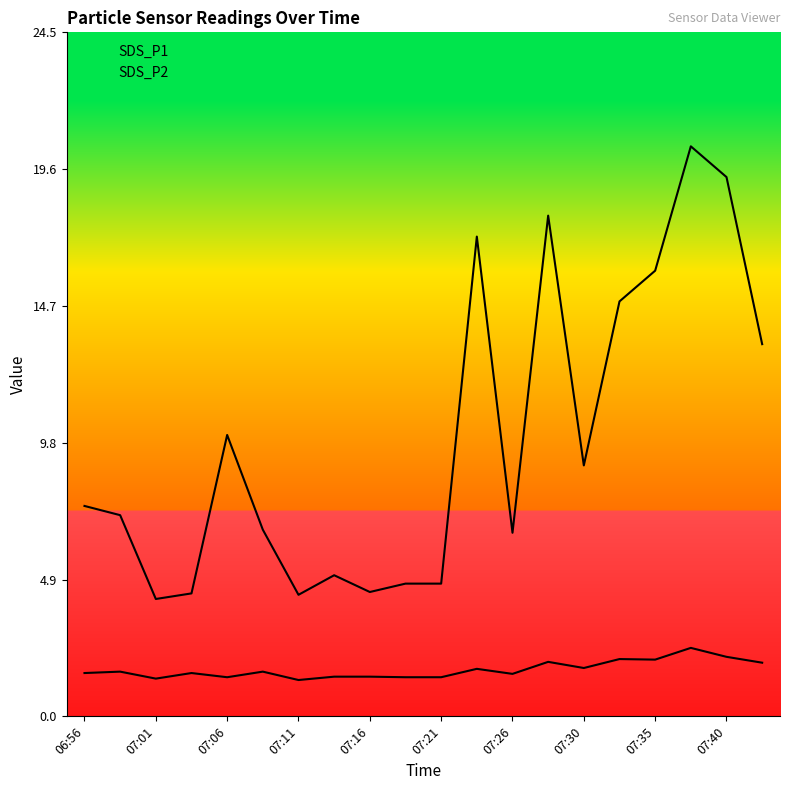

In SDS_P2, how many points are lower than both neighbors (excluding endpoints)?

6